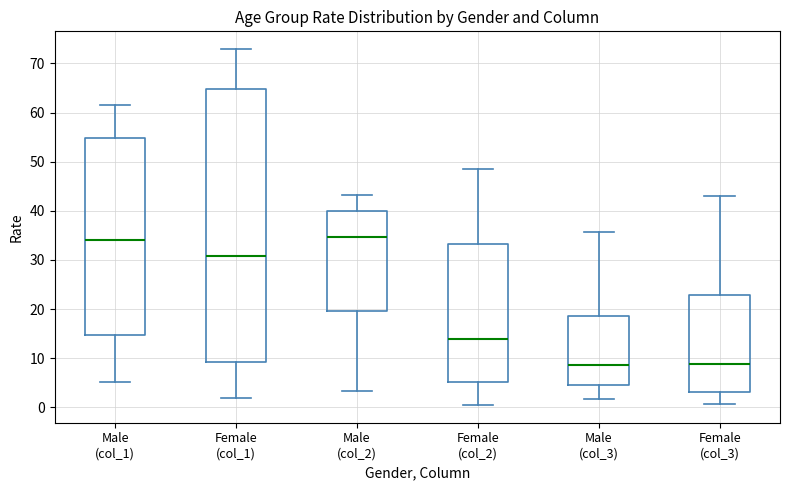

Reading left to right, transcribe this box plot: for each box, give where its median line is, the range the box spans, and where its two whiskers end, as read against the y-axis. The values are not printed on the chart, so give them approximately, as read against the axis.

Male (col_1): median 34, box 15 to 55, whiskers 5 to 62
Female (col_1): median 31, box 9 to 65, whiskers 2 to 73
Male (col_2): median 35, box 20 to 40, whiskers 3 to 43
Female (col_2): median 14, box 5 to 33, whiskers 1 to 49
Male (col_3): median 9, box 5 to 19, whiskers 2 to 36
Female (col_3): median 9, box 3 to 23, whiskers 1 to 43